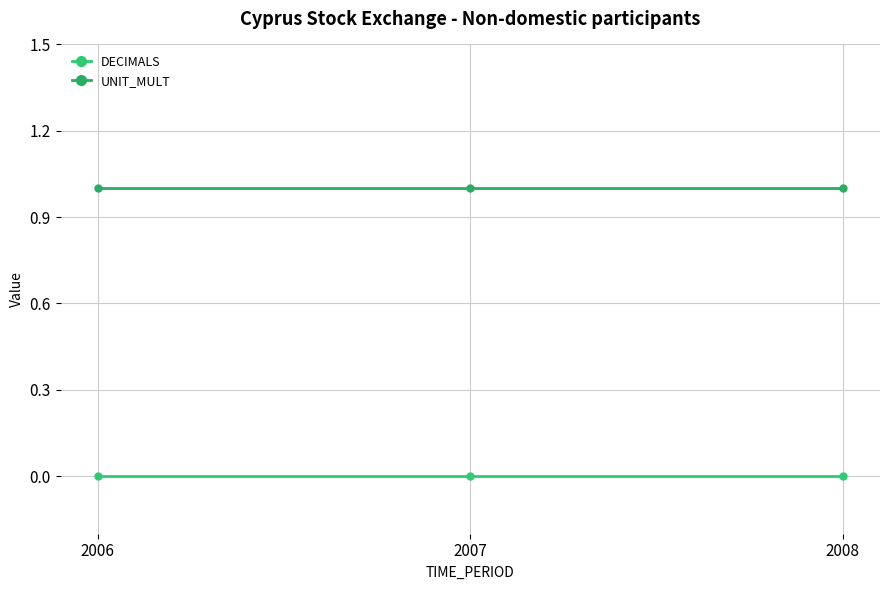

What is the difference between the highest and lowest values at 2006?

1